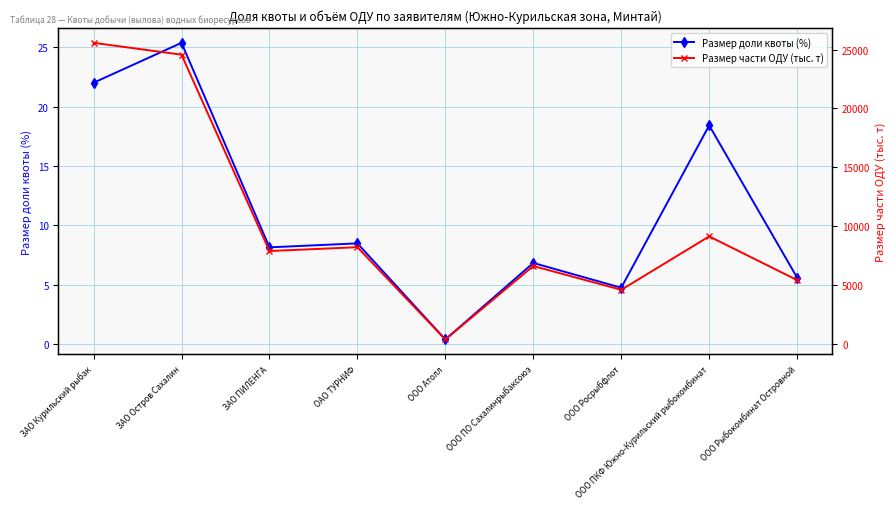

What is the maximum value for Размер части ОДУ (тыс. т)?

25570.7